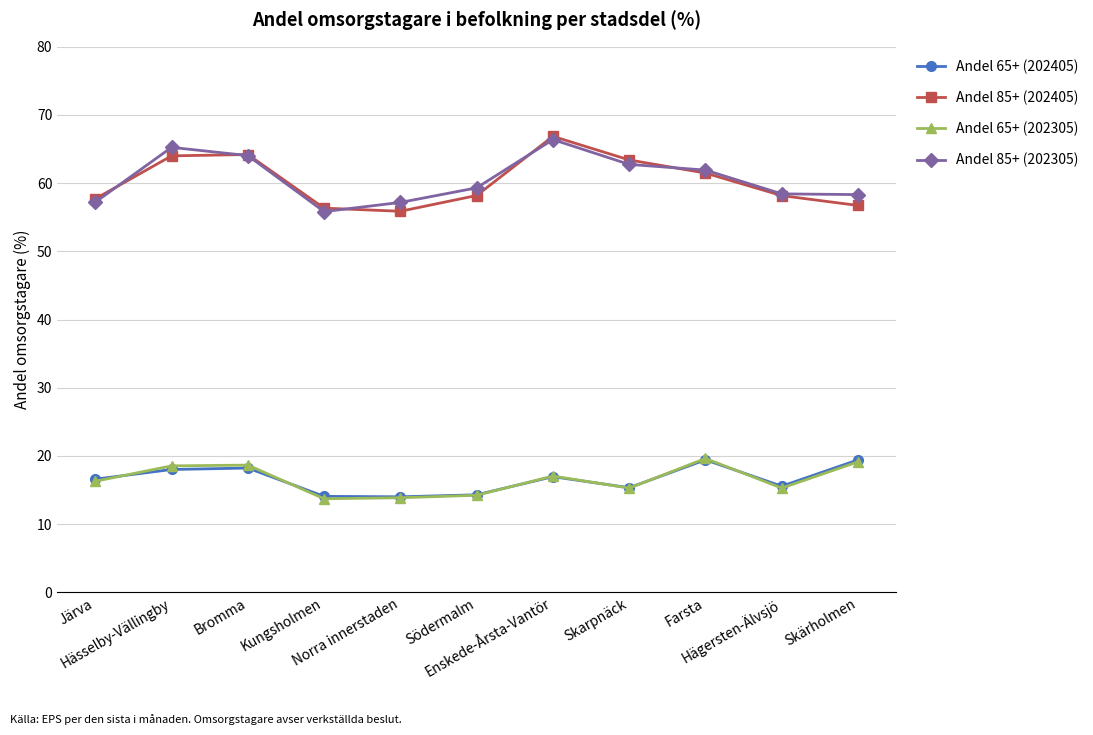

At how many categories does at least one series exceed 35?

11